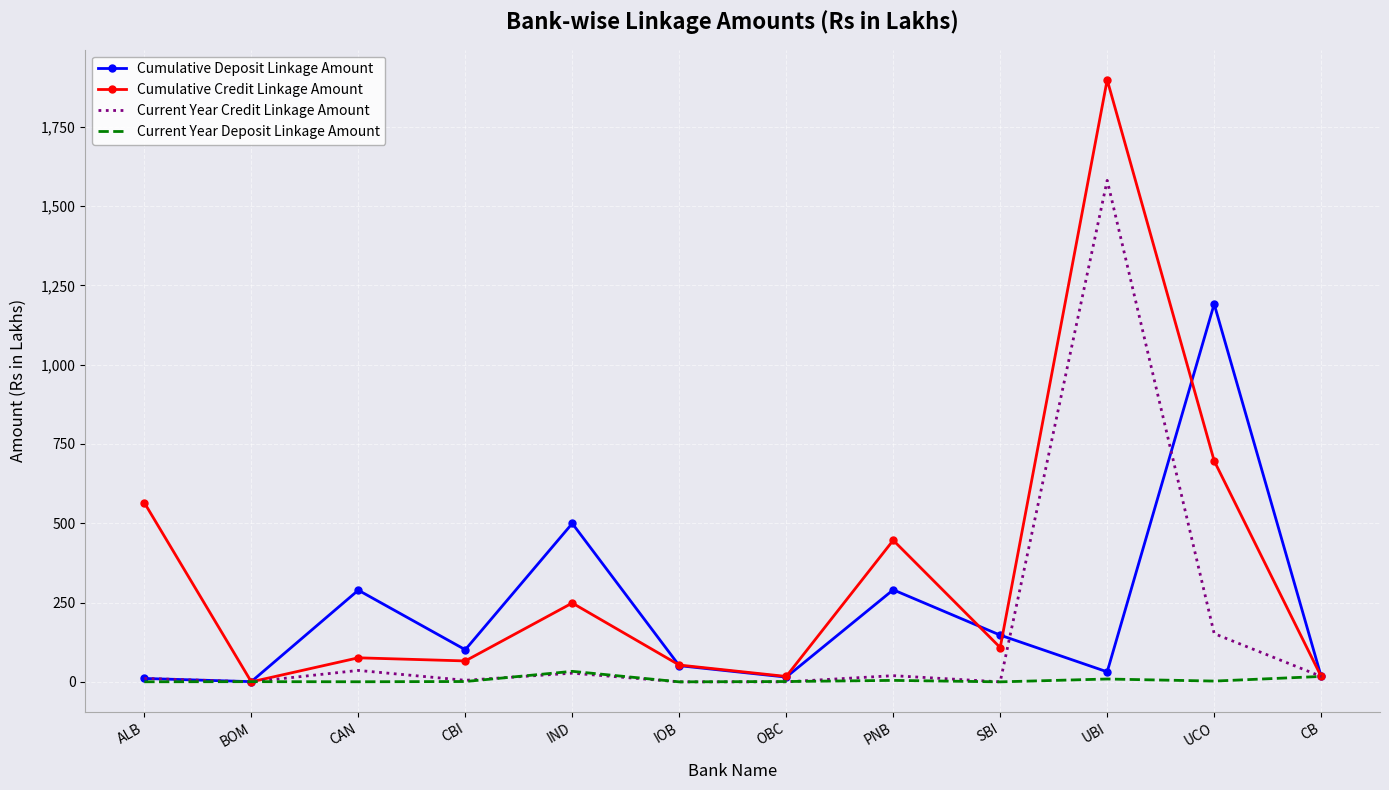

Rank the series by their average value, from highest to lowest.

Cumulative Credit Linkage Amount, Cumulative Deposit Linkage Amount, Current Year Credit Linkage Amount, Current Year Deposit Linkage Amount